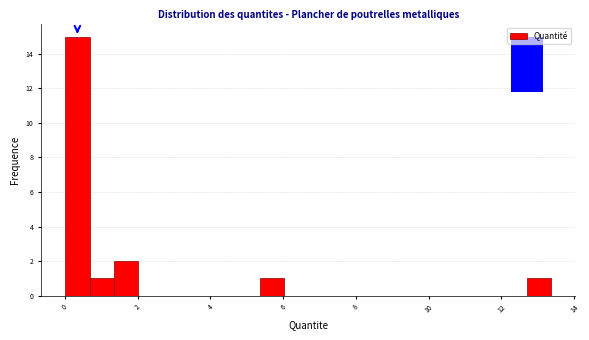

Around what value on the x-axis is the tallest bar? Give the approximate position of its centre, as read against the axis.

0.4